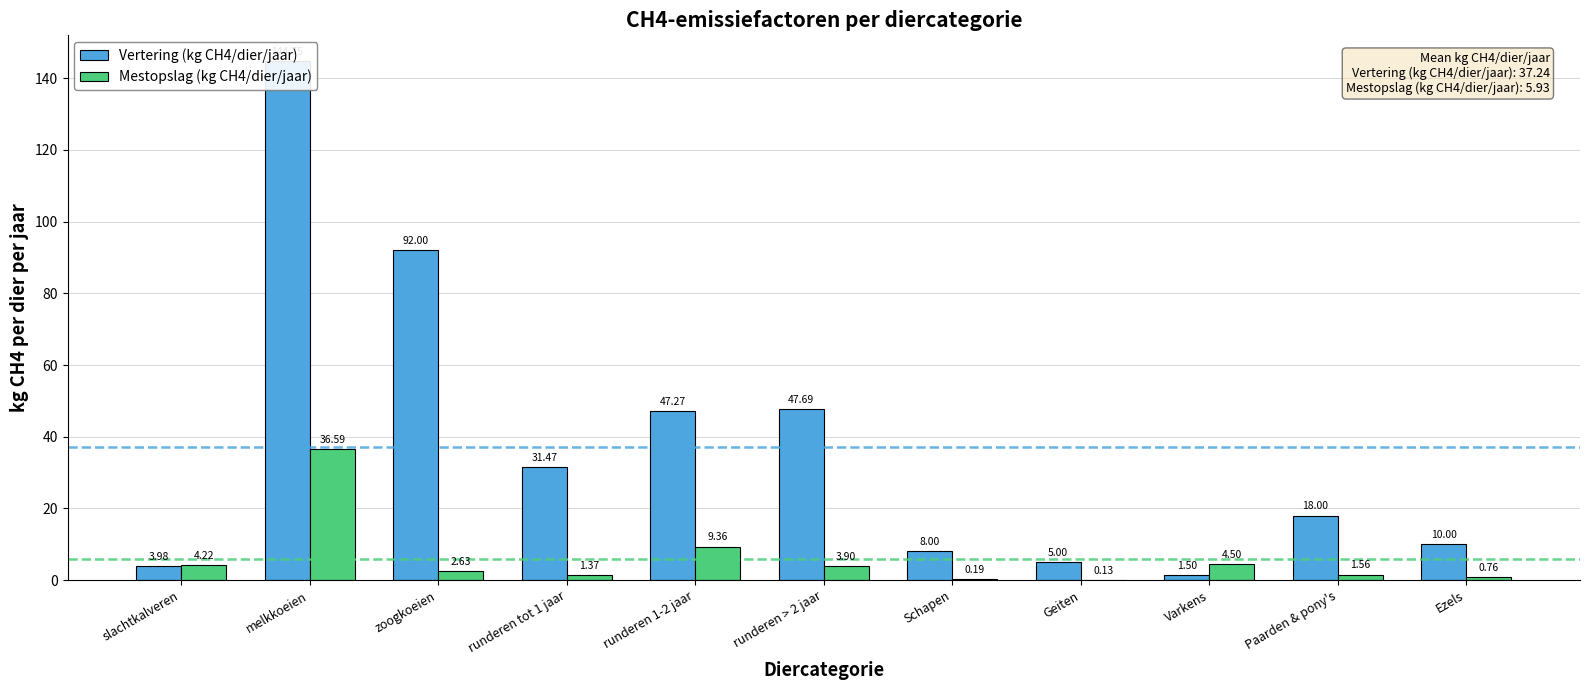

How many groups of bars are there?

11